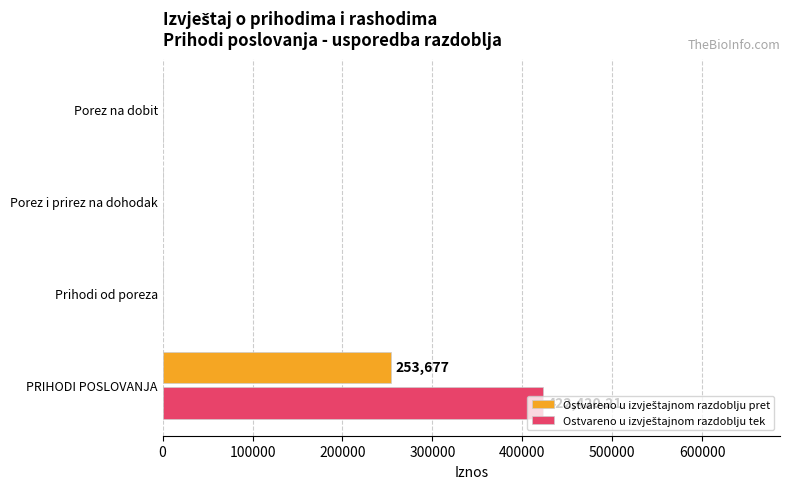

What is the total value across all series at PRIHODI POSLOVANJA?

676097.2